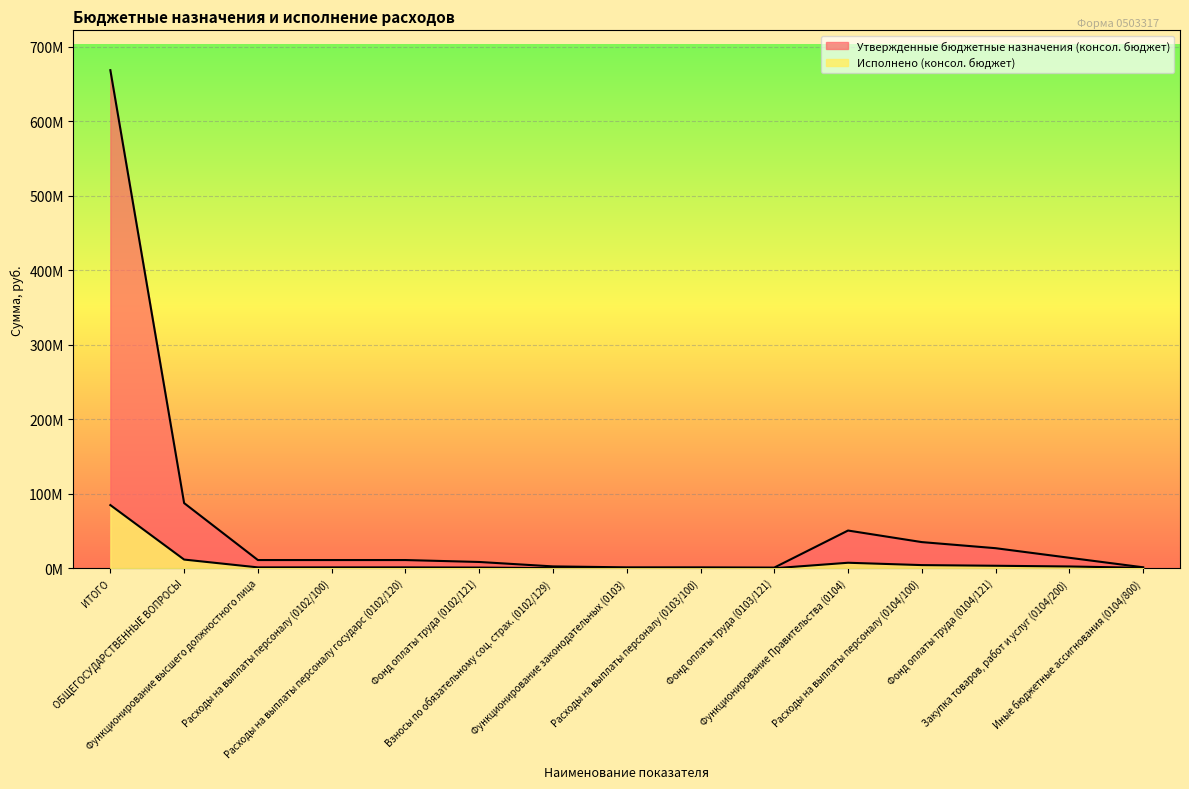

How many data points in Исполнено (консол. бюджет) are less than 1267701?

6